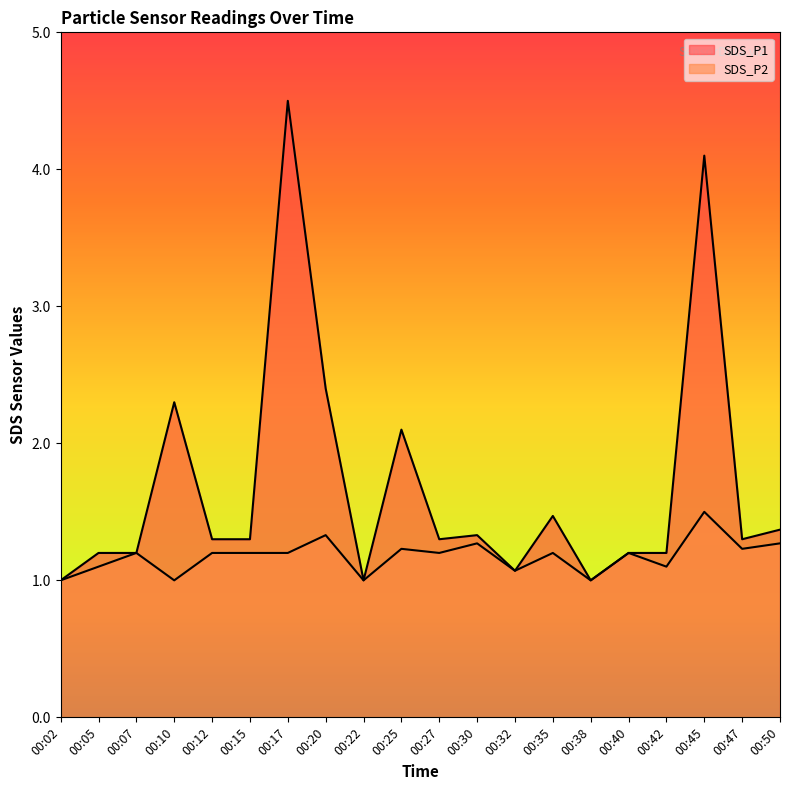

At which category does SDS_P1 reach its first local peak?

00:10